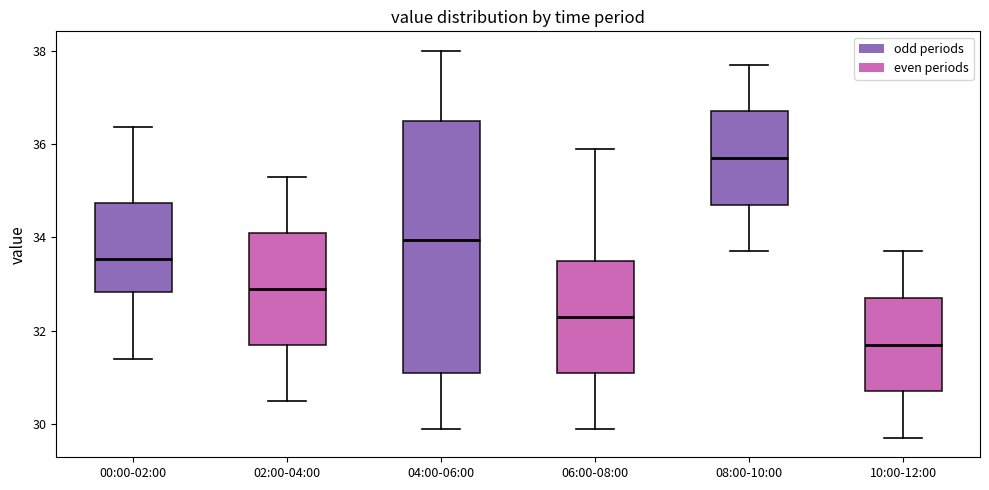

Reading left to right, transcribe this box plot: for each box, give where its median line is, the range the box spans, and where its two whiskers end, as read against the y-axis. The values are not printed on the chart, so give them approximately, as read against the axis.

00:00-02:00: median 33.6, box 32.8 to 34.8, whiskers 31.4 to 36.4
02:00-04:00: median 33.0, box 31.8 to 34.2, whiskers 30.6 to 35.4
04:00-06:00: median 34.0, box 31.2 to 36.6, whiskers 30.0 to 38.0
06:00-08:00: median 32.4, box 31.2 to 33.6, whiskers 30.0 to 36.0
08:00-10:00: median 35.8, box 34.8 to 36.8, whiskers 33.8 to 37.8
10:00-12:00: median 31.8, box 30.8 to 32.8, whiskers 29.8 to 33.8